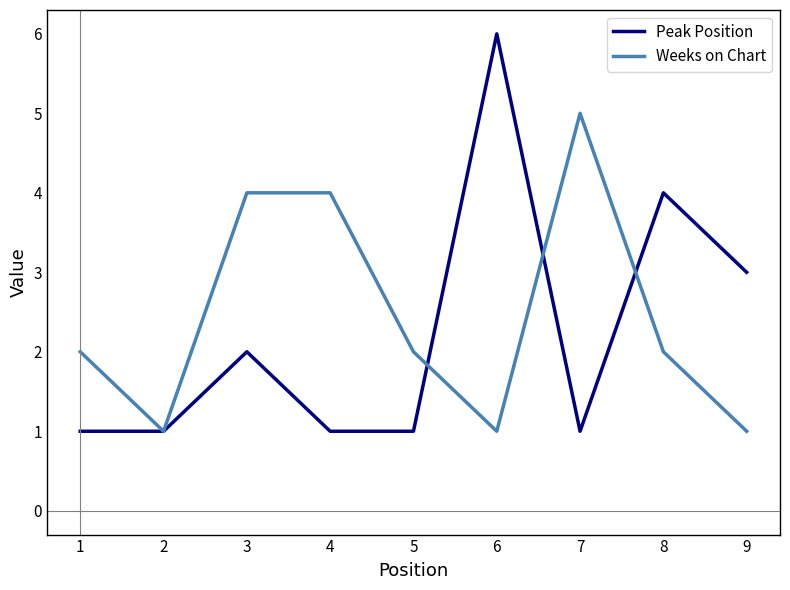

Rank the series by their maximum value, from highest to lowest.

Peak Position, Weeks on Chart